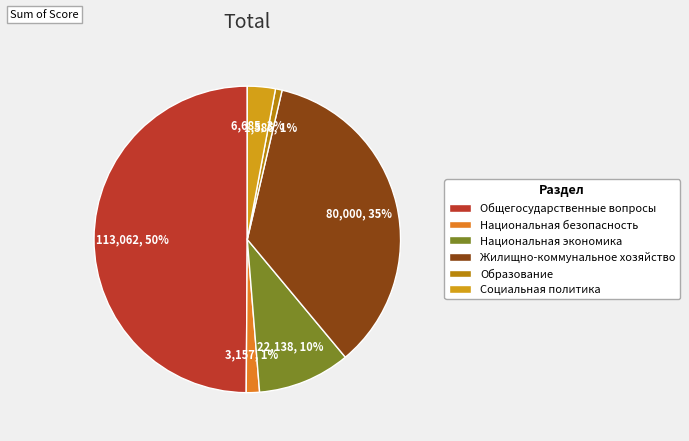

Which has a higher value, Образование or Жилищно-коммунальное хозяйство?

Жилищно-коммунальное хозяйство